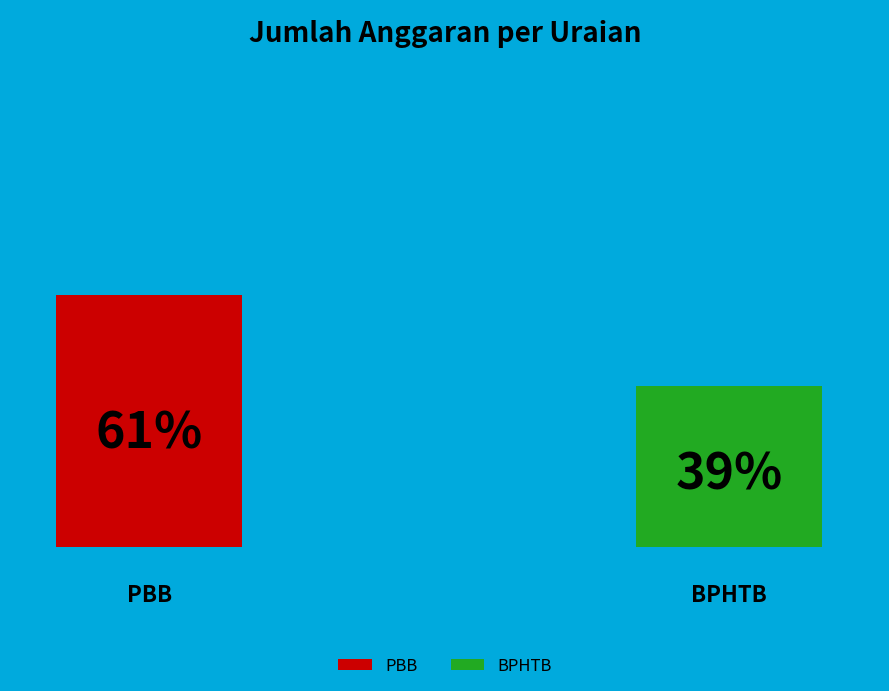

Do BPHTB and PBB together represent more than half of the pie?

Yes